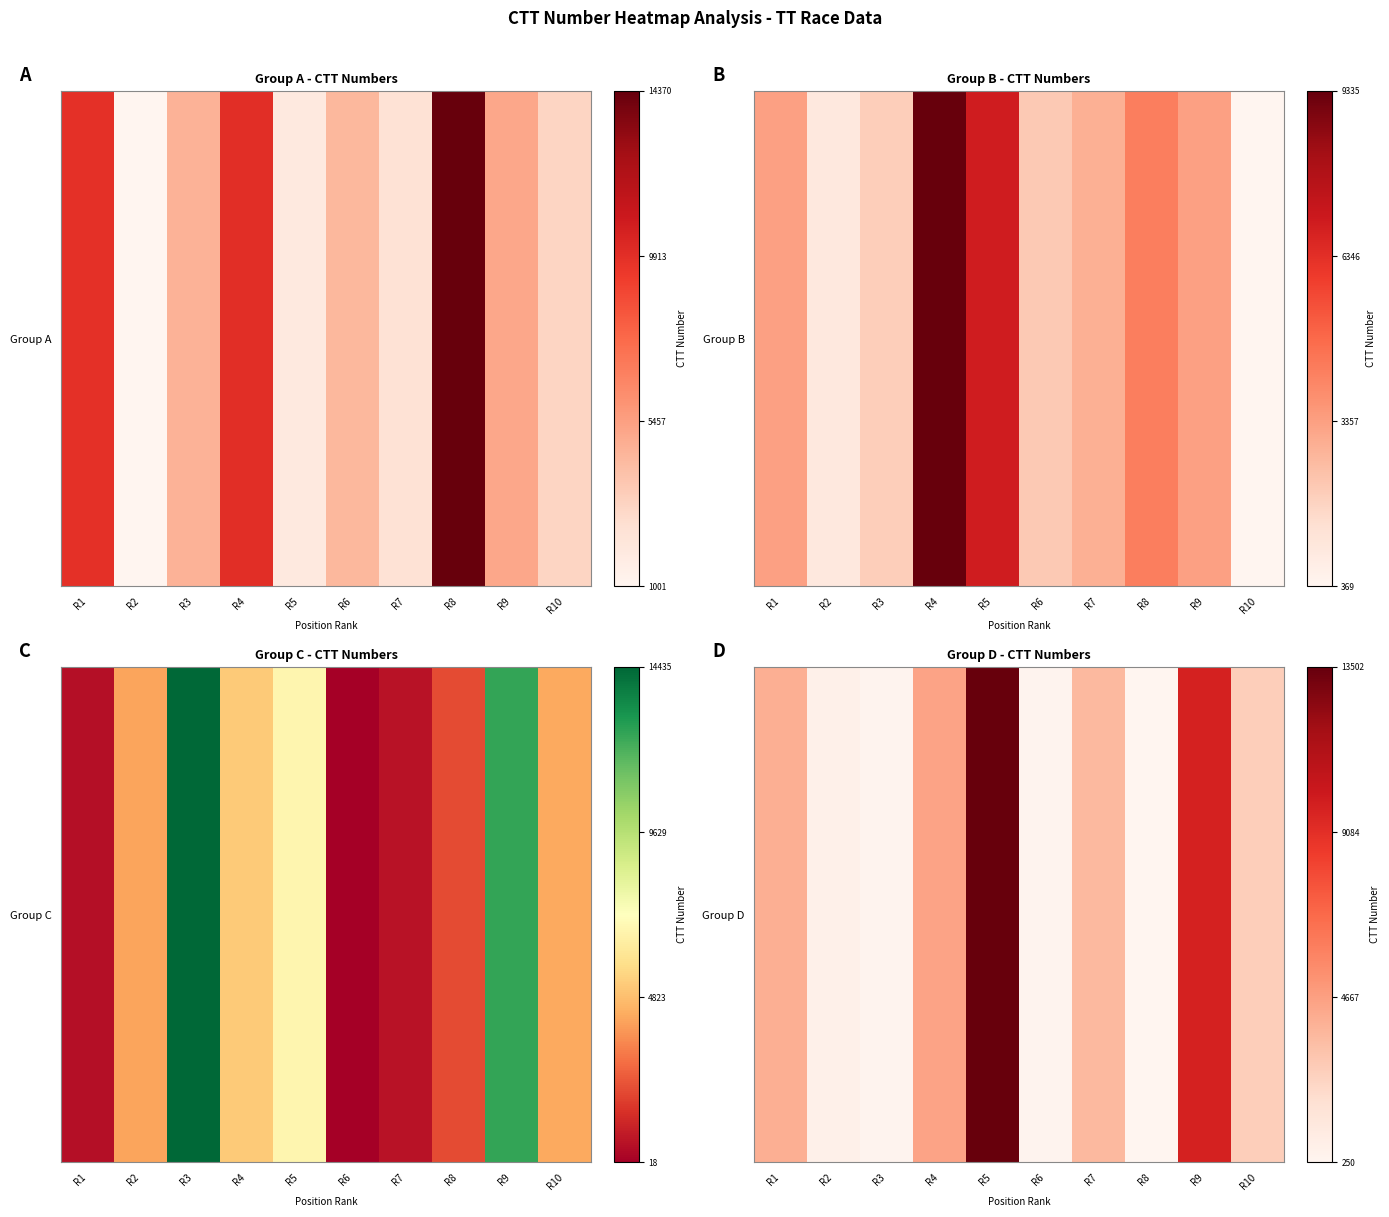

Between R9 and R5, which is larger?

R5